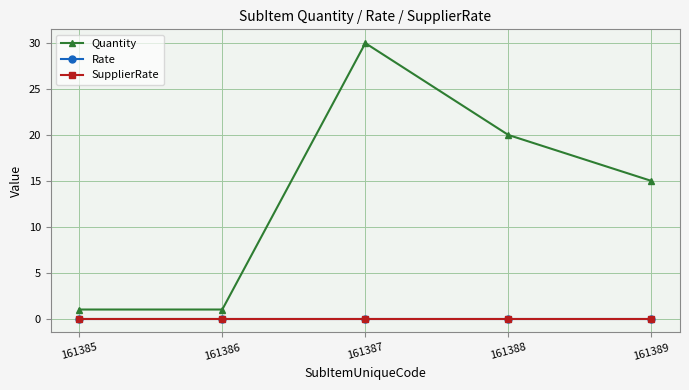

How many interior local peaks does the Quantity series have?

1